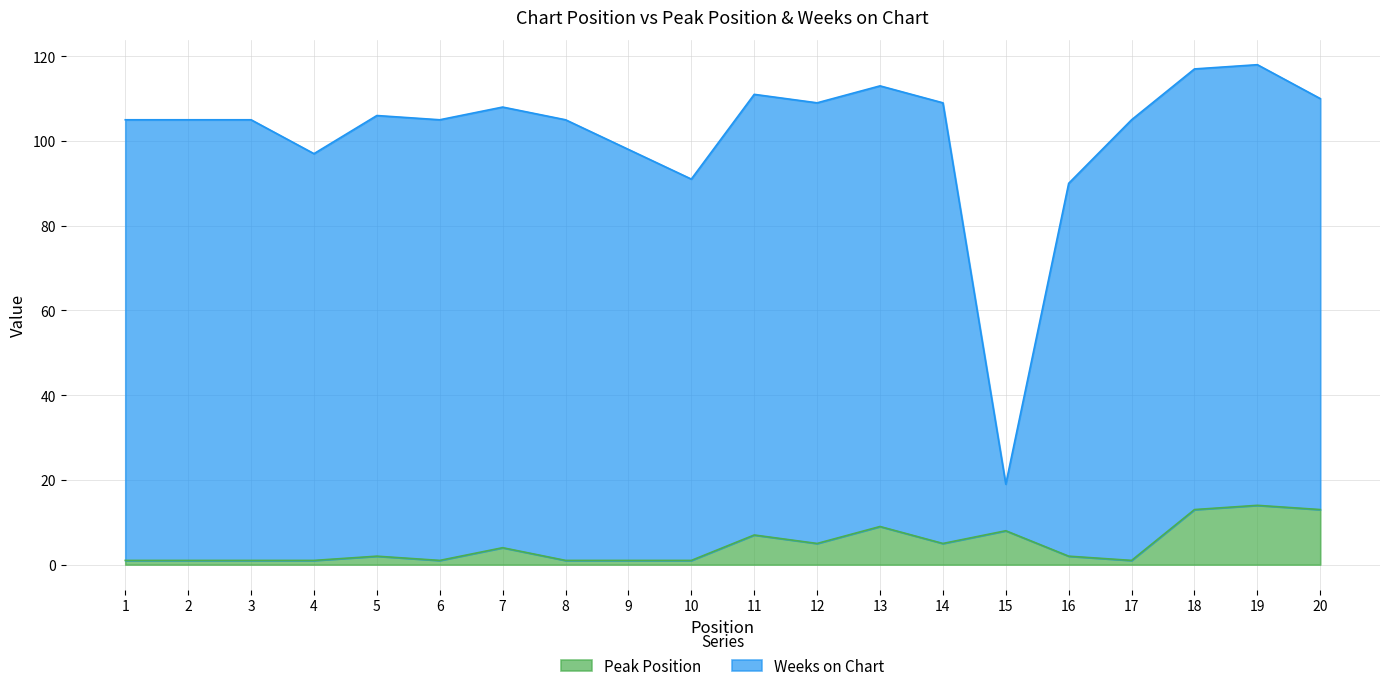

The value at 16 is 2. True or false?

True